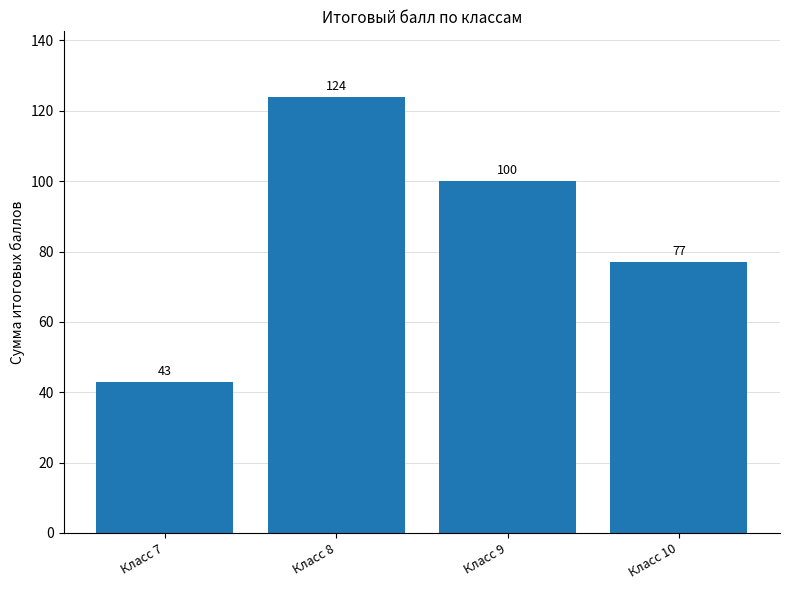

List the labels in order of value, smallest first.

Класс 7, Класс 10, Класс 9, Класс 8